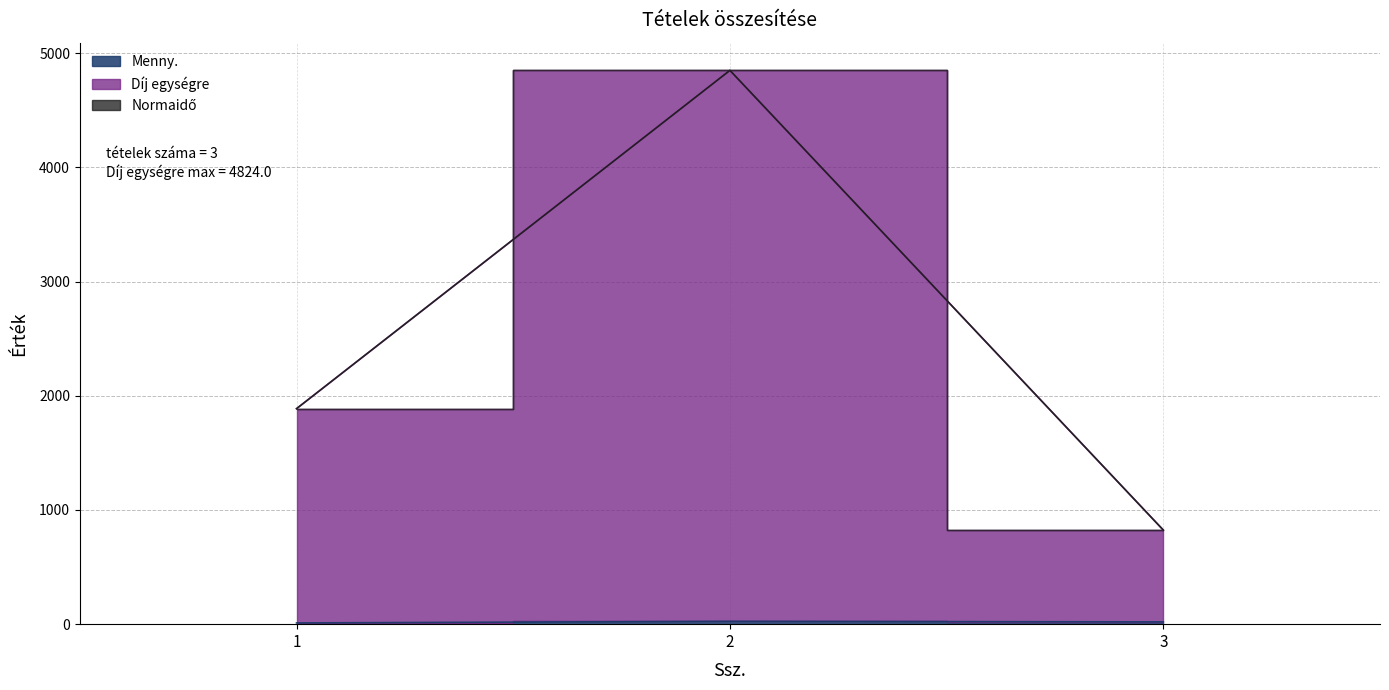

The value of Menny. at 1 is 6.5. True or false?

False